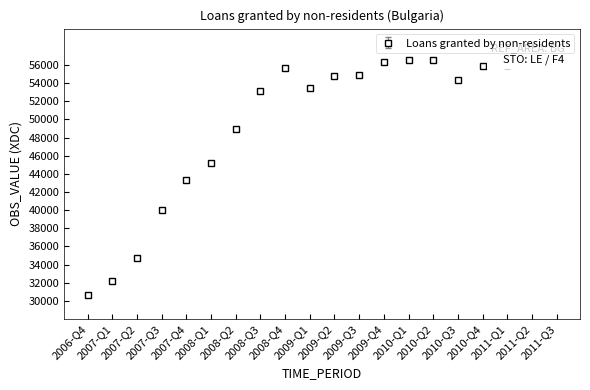

Does the chart have visible grid lines?

No